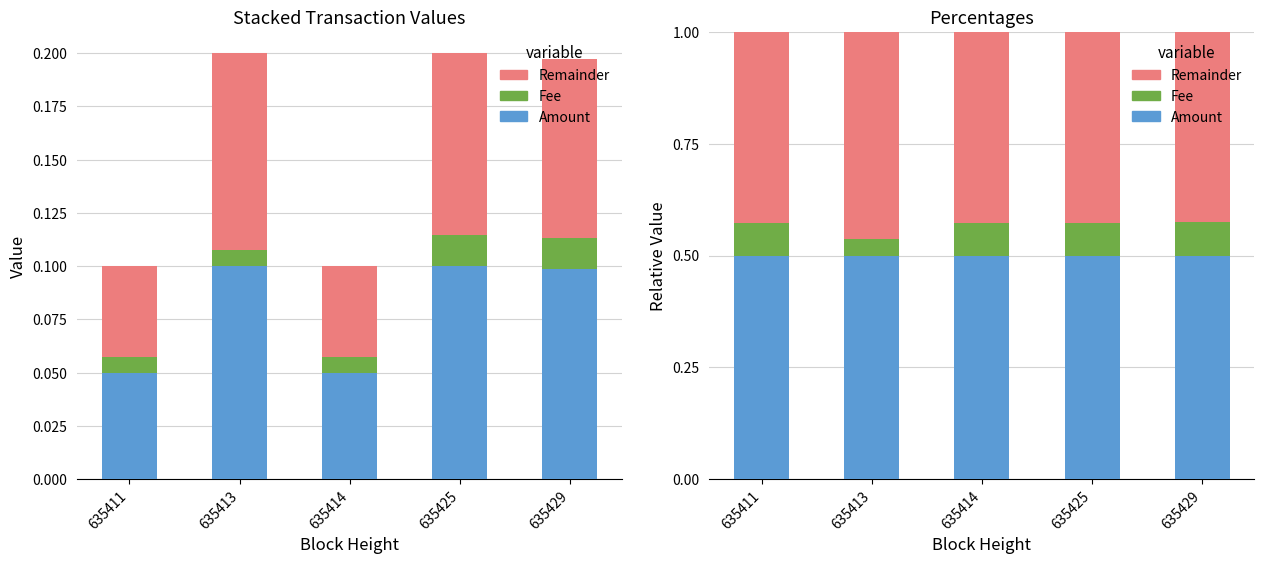

Reading left to right, extract all data points from this chart.

Amount: 0.5	0.5	0.5	0.5	0.5
Fee: 0.1	0.0	0.1	0.1	0.1
Remainder: 0.4	0.5	0.4	0.4	0.4